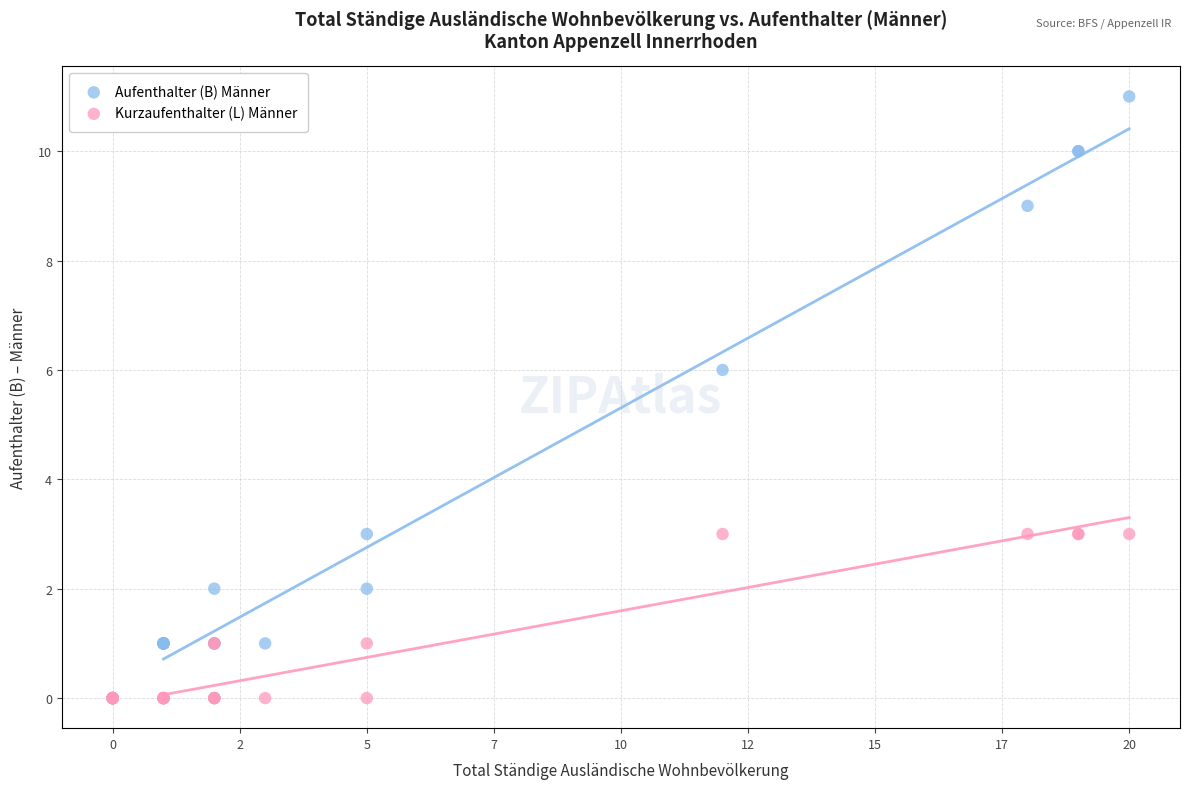

In the Aufenthalter (B) Männer series, what Y value is closest to 5?

6